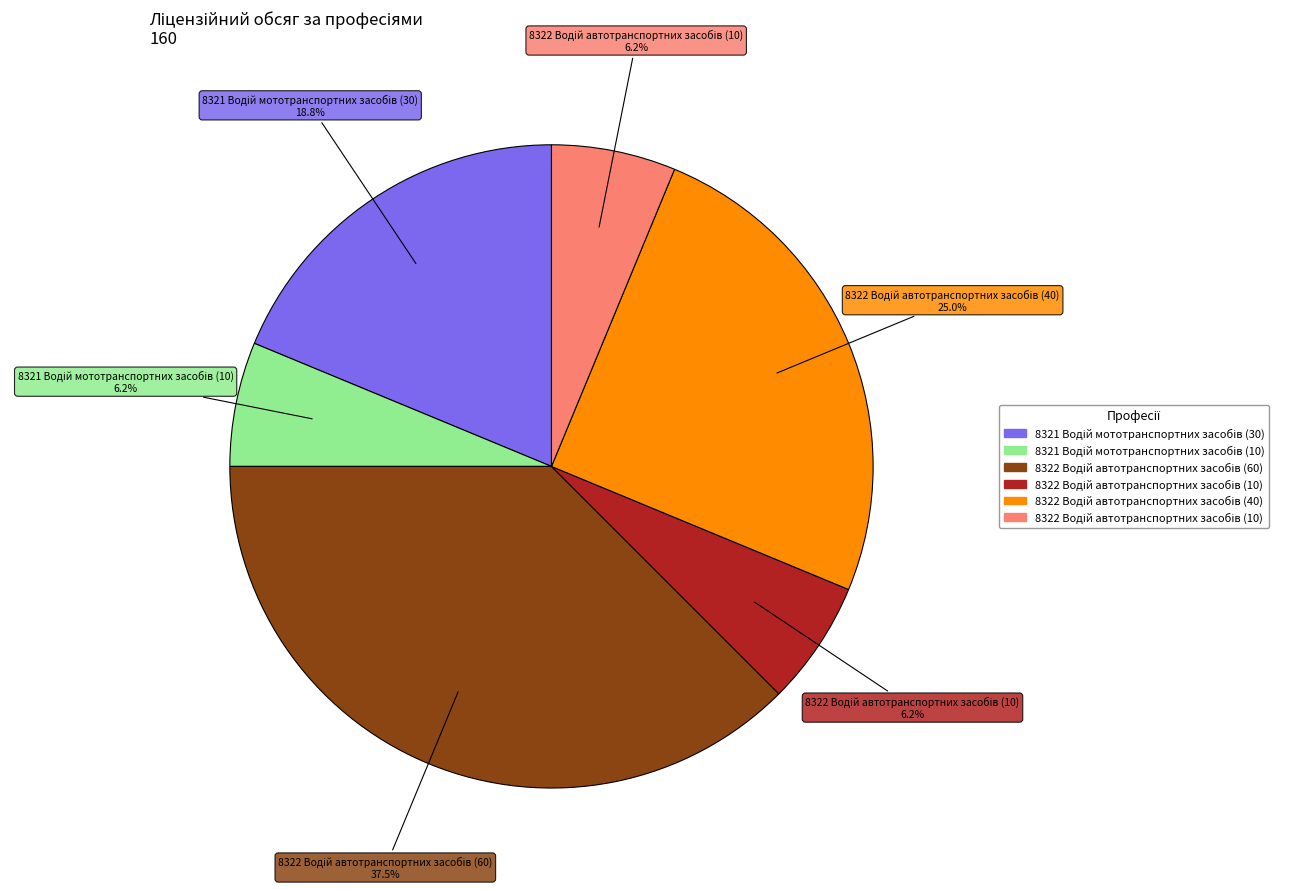

How many slices are in this pie chart?

6